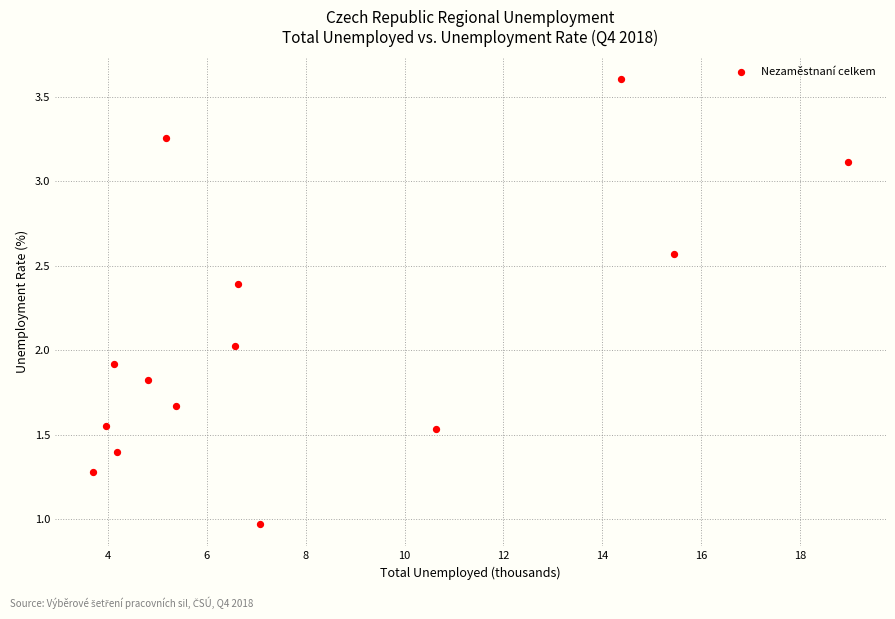

Count the number of points in this scatter plot.

14